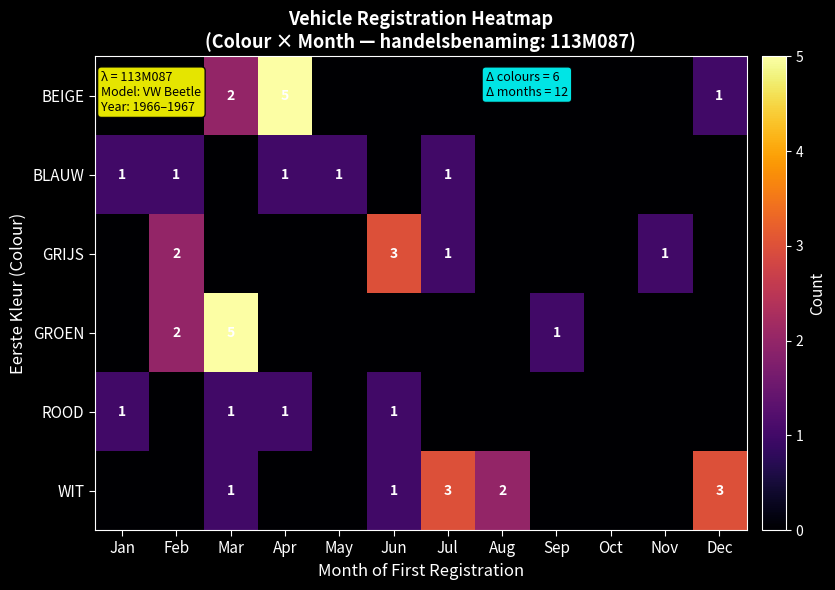

True or false: BLAUW has a value of 1 at May.

True